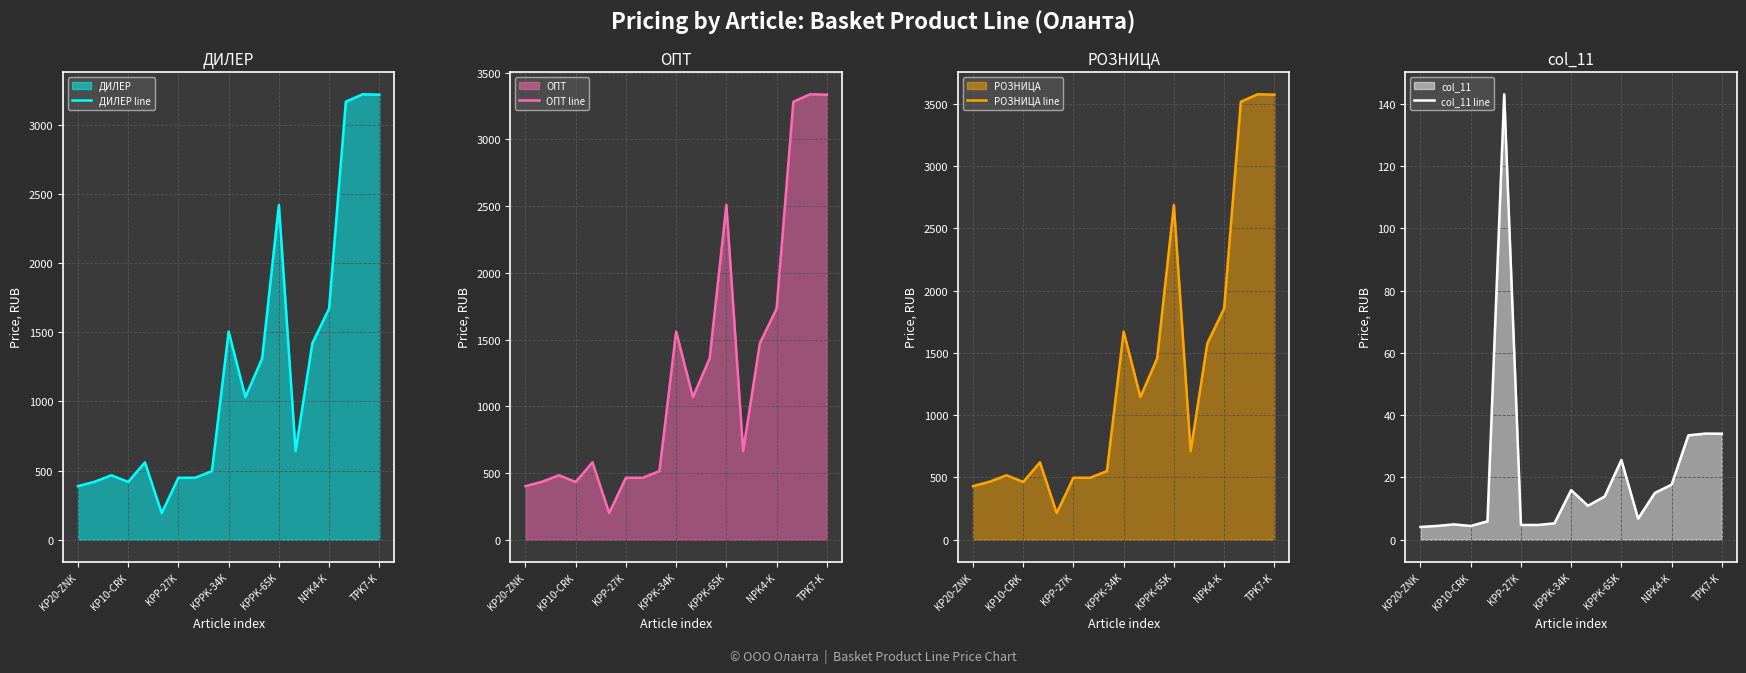

The value of col_11 line at KPP-27K is 4.7. True or false?

True